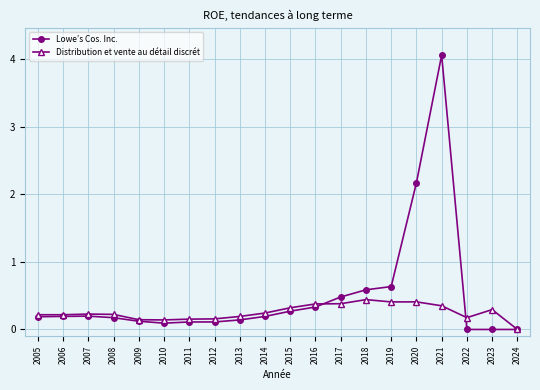

True or false: Lowe’s Cos. Inc. has more than 0 interior local peaks.

True